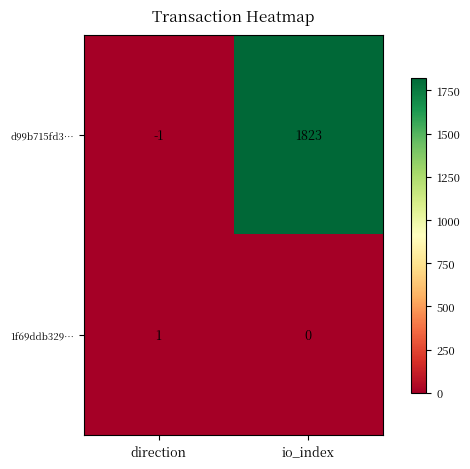

Where is d99b715fd3… nearest to the value 911?

direction